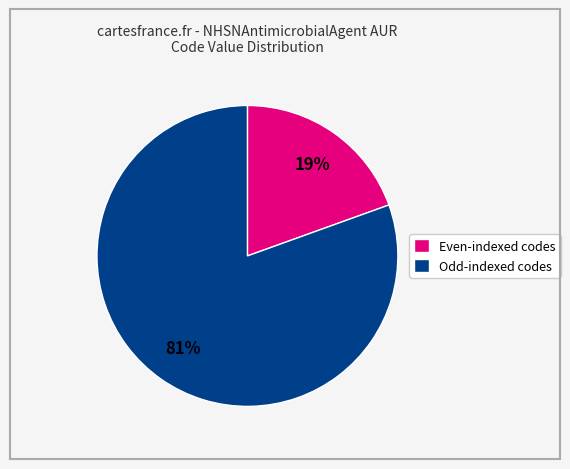

Rank the categories by value from highest to lowest.

Odd-indexed codes, Even-indexed codes